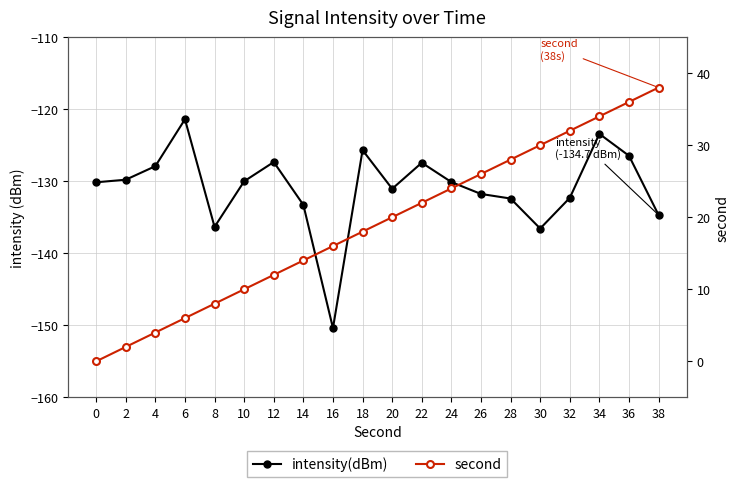

At which category is the sum across all series the highest?

34